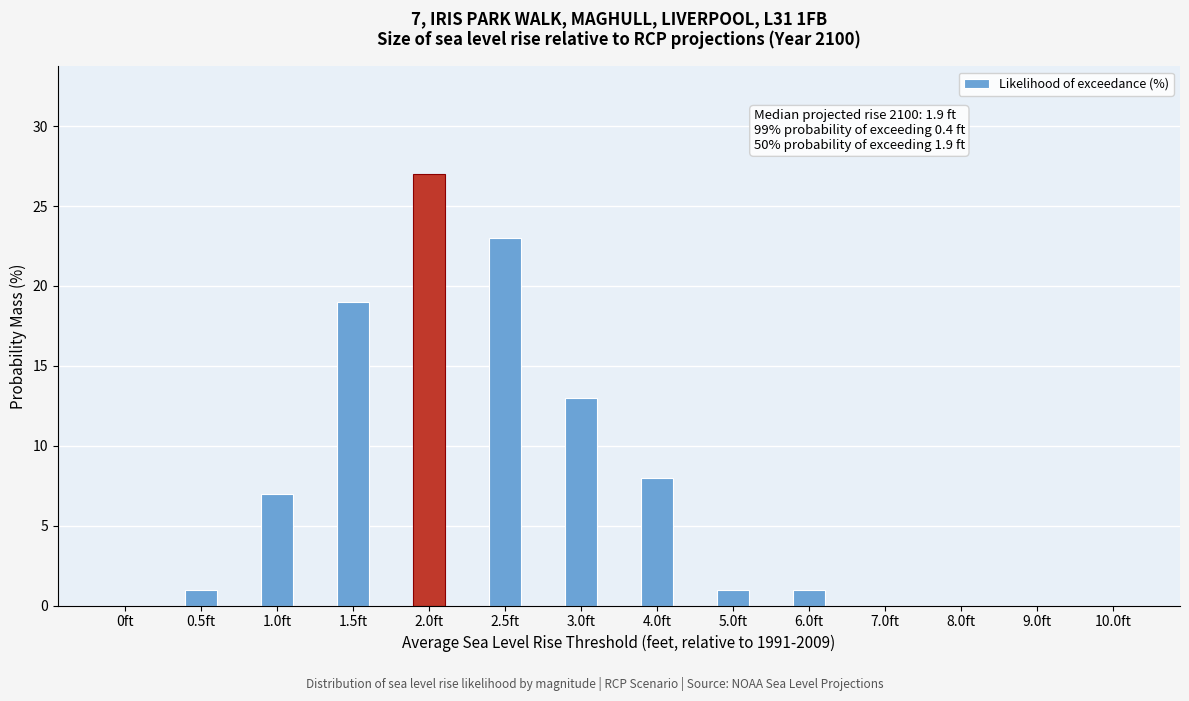

Reading left to right, transcribe all the data shown in this chart.

0ft=0	0.5ft=1	1.0ft=7	1.5ft=19	2.0ft=27	2.5ft=23	3.0ft=13	4.0ft=8	5.0ft=1	6.0ft=1	7.0ft=0	8.0ft=0	9.0ft=0	10.0ft=0